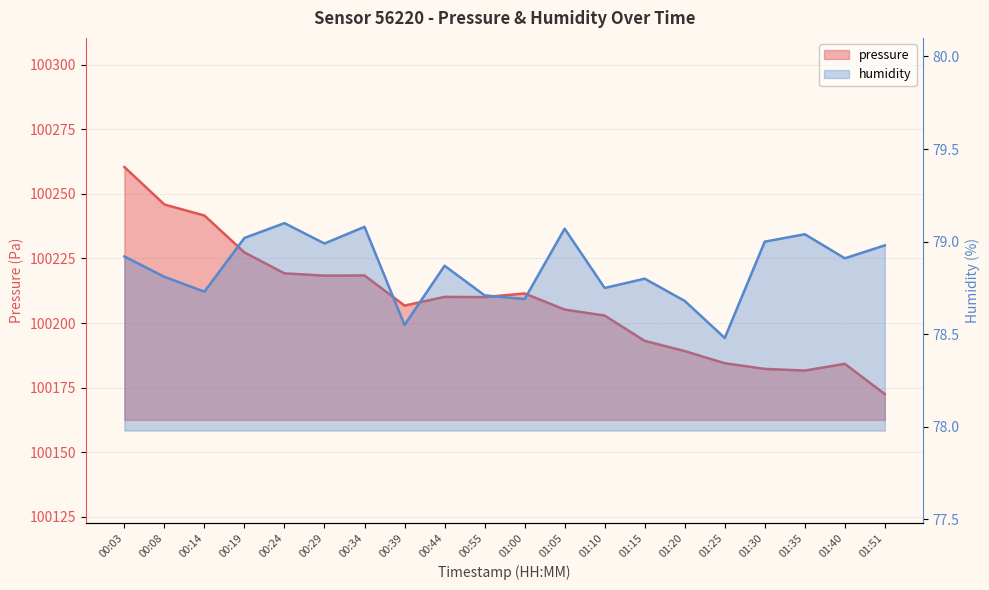

What are all the series names shown in the legend?

pressure, humidity